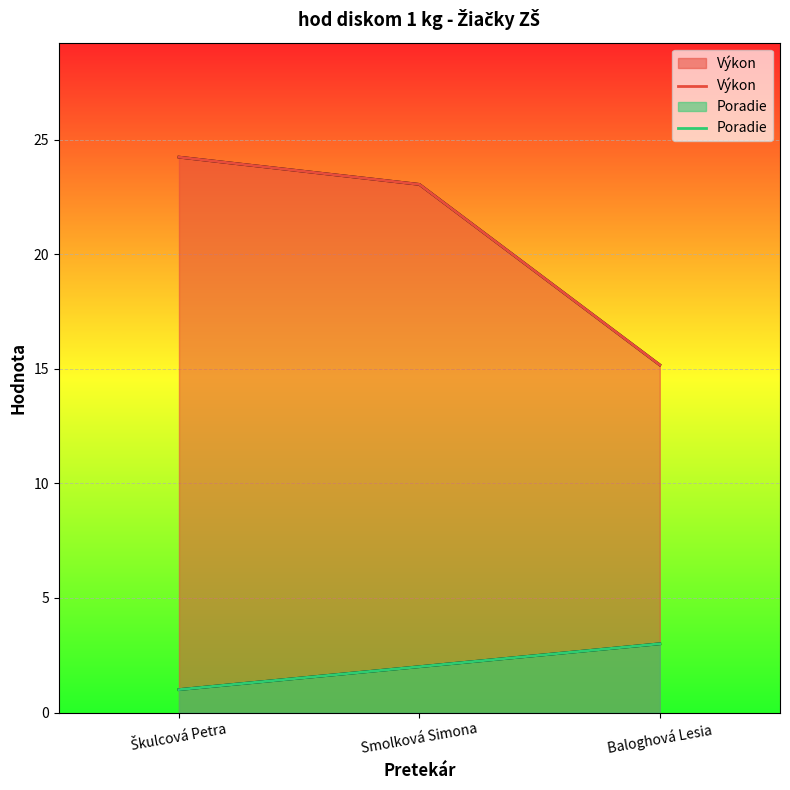

What is the minimum value for Výkon?

15.2